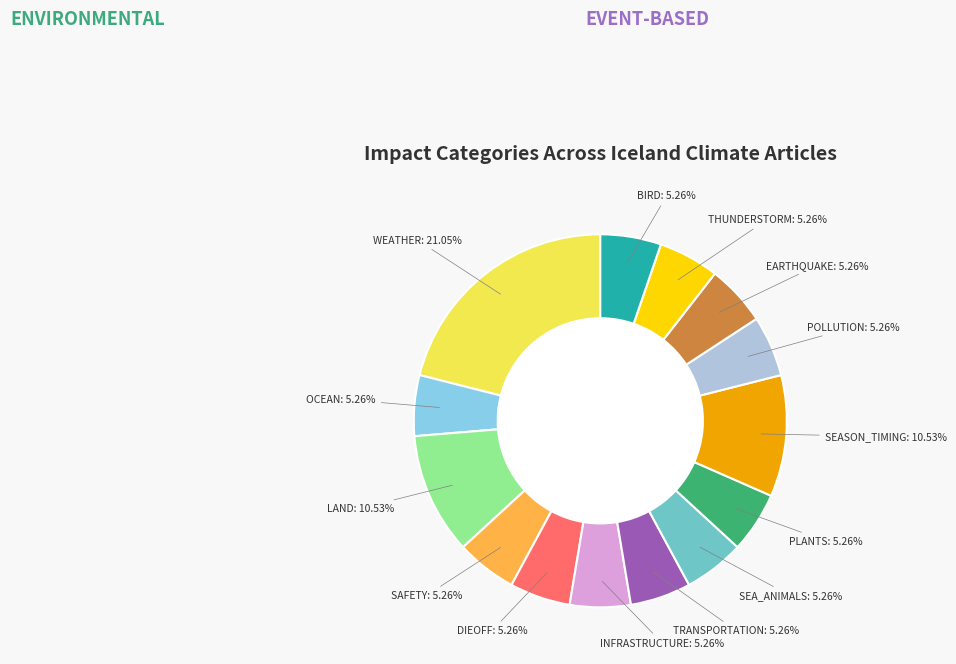

Is there any slice that represents more than half of the pie?

No